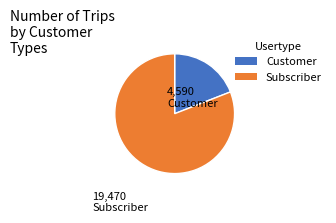

Is there a majority slice in this chart?

Yes